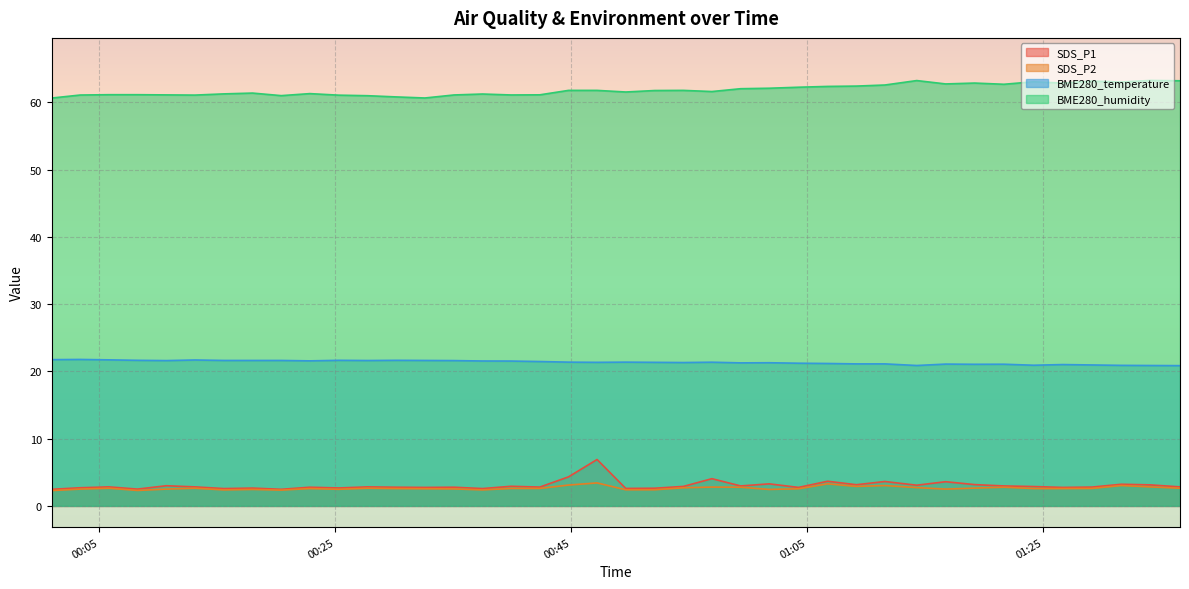

What position from the right is 2021/06/29 00:59:21?

16